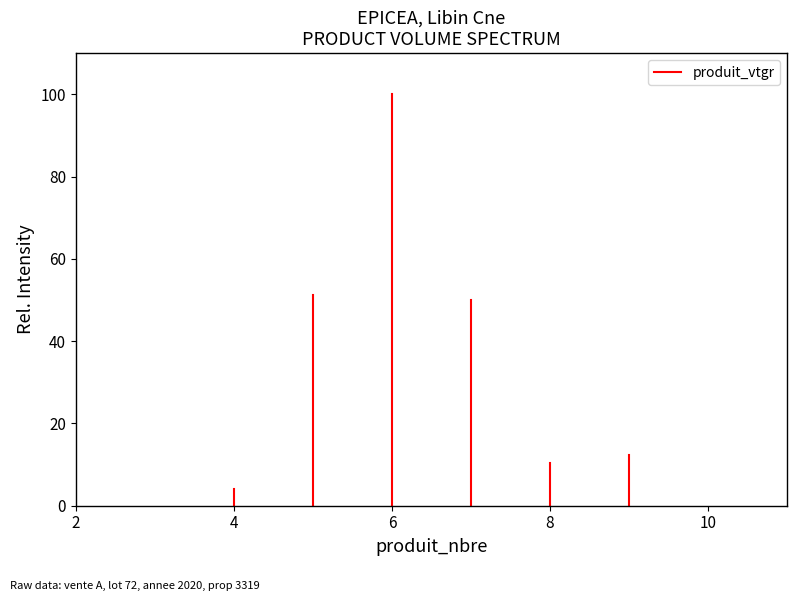

Is it true that the value at 4 is 3.9?

True